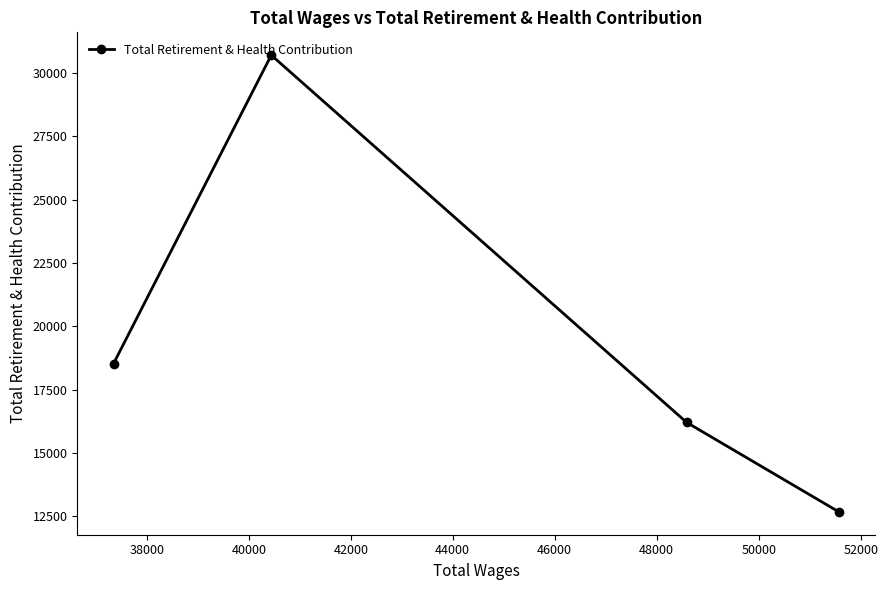

What is the sum of all values?

78104